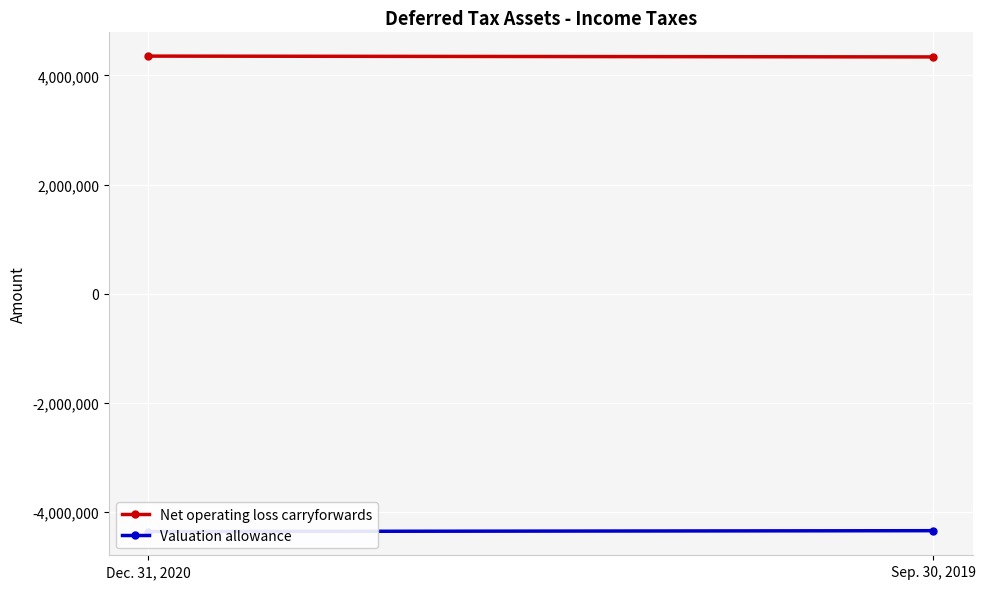

What is the label of the 2nd point from the left?

Sep. 30, 2019